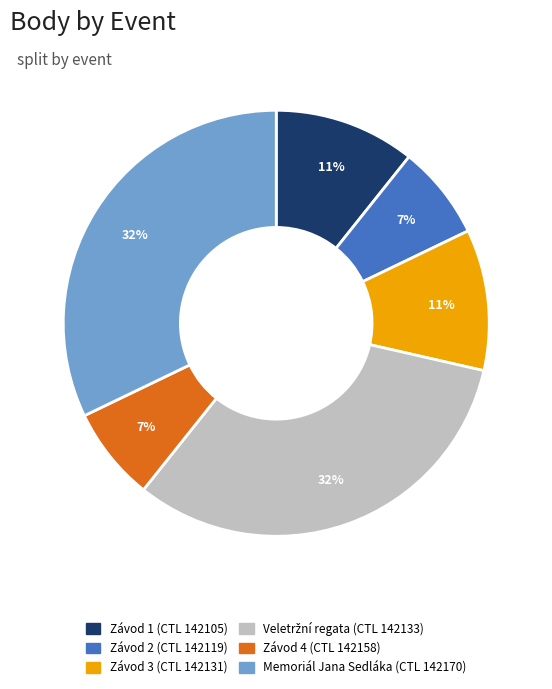

Is there any slice that represents more than half of the pie?

No